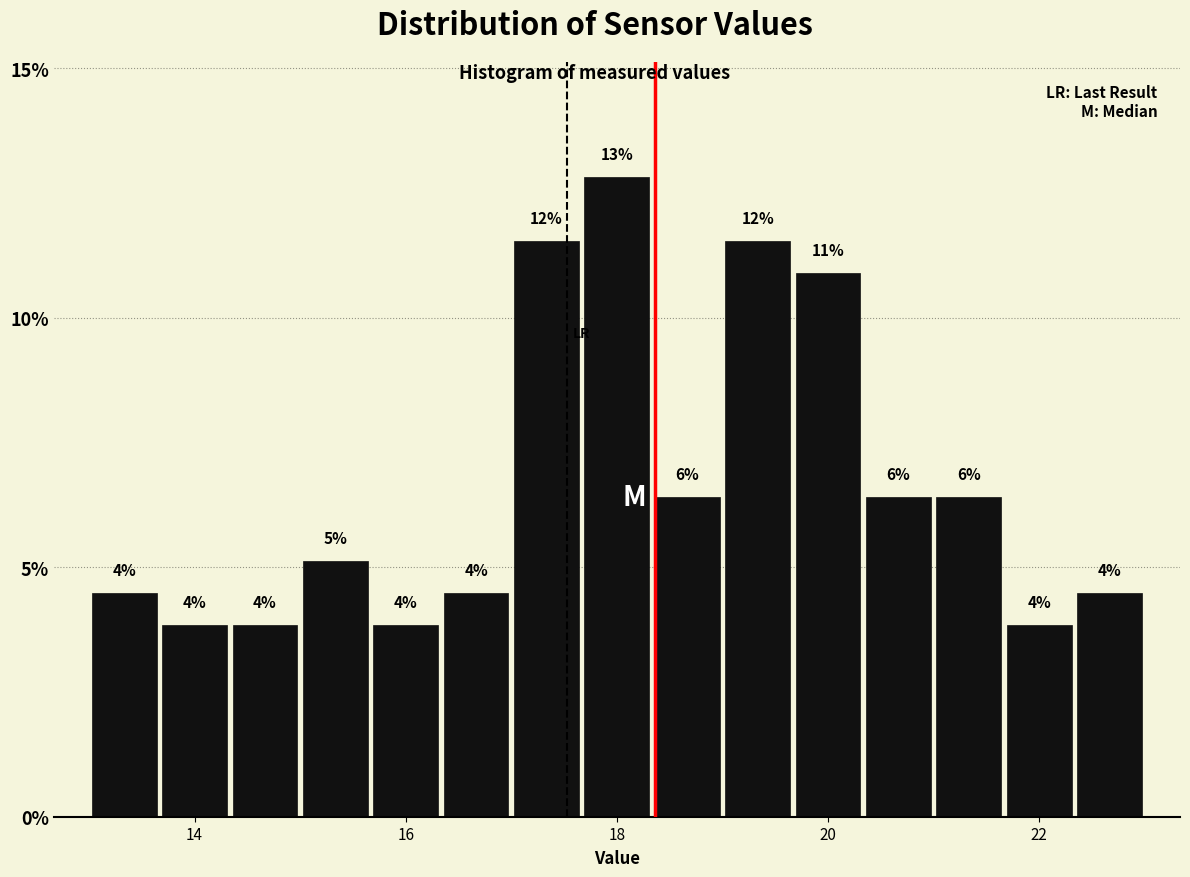

Read against the x-axis, roughly where is the centre of the tallest bar?

18.0